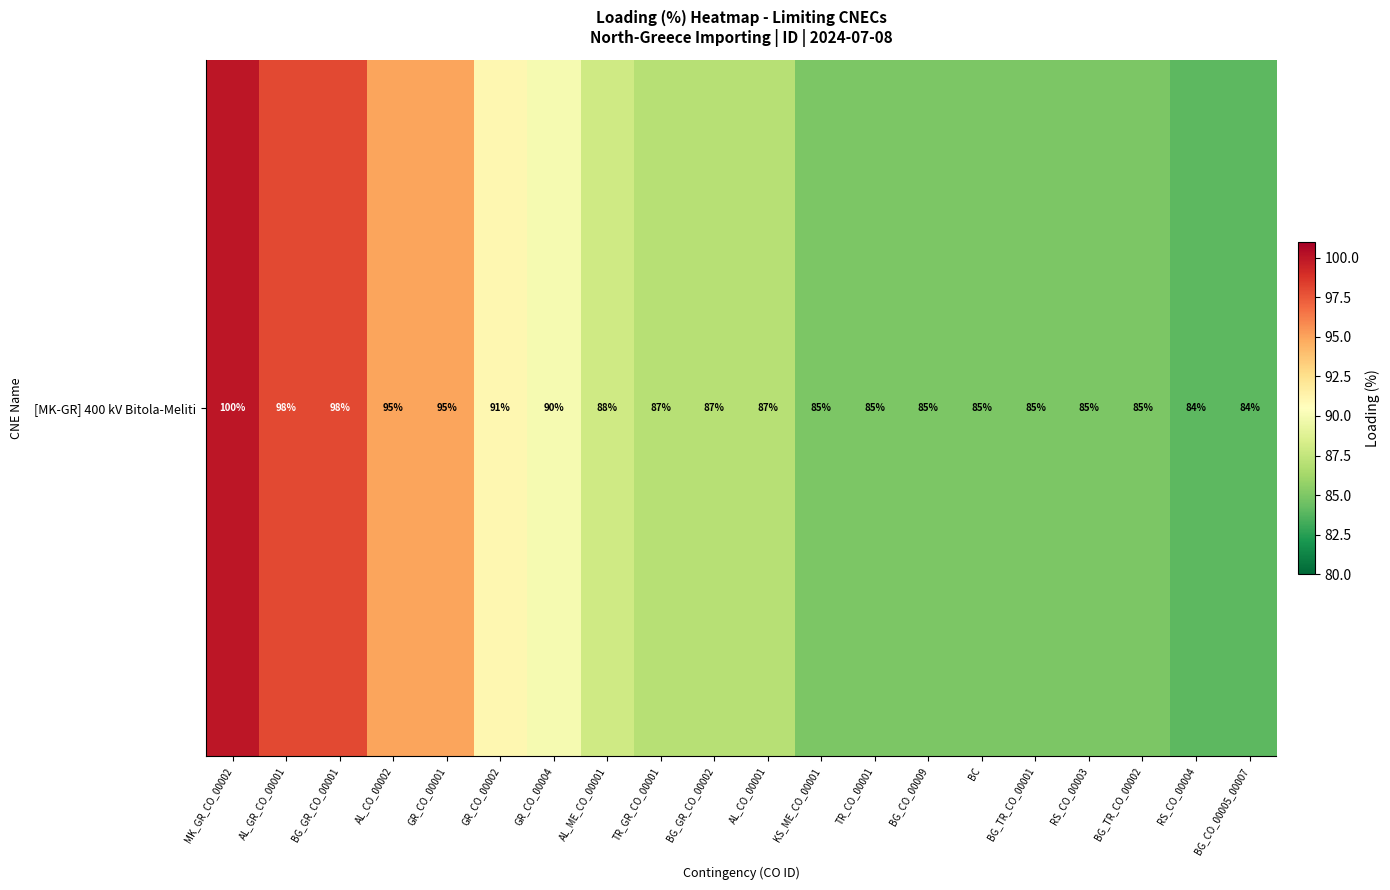

Which label corresponds to the largest value in the chart?

MK_GR_CO_00002